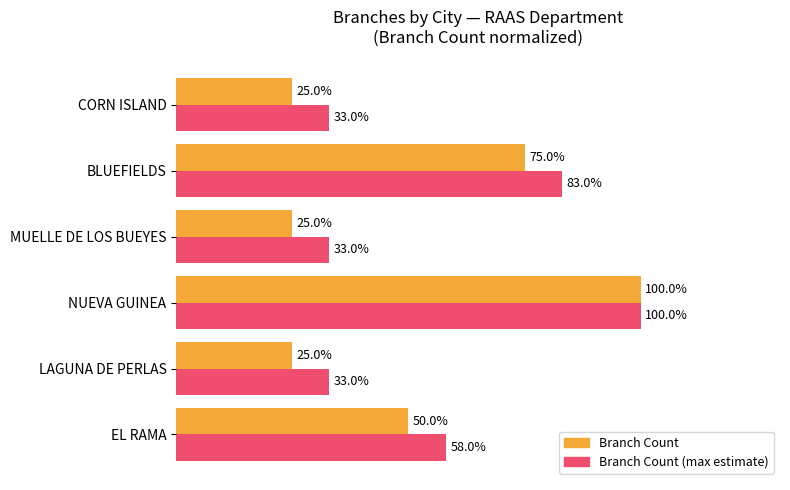

What are all the series names shown in the legend?

Branch Count, Branch Count (max estimate)